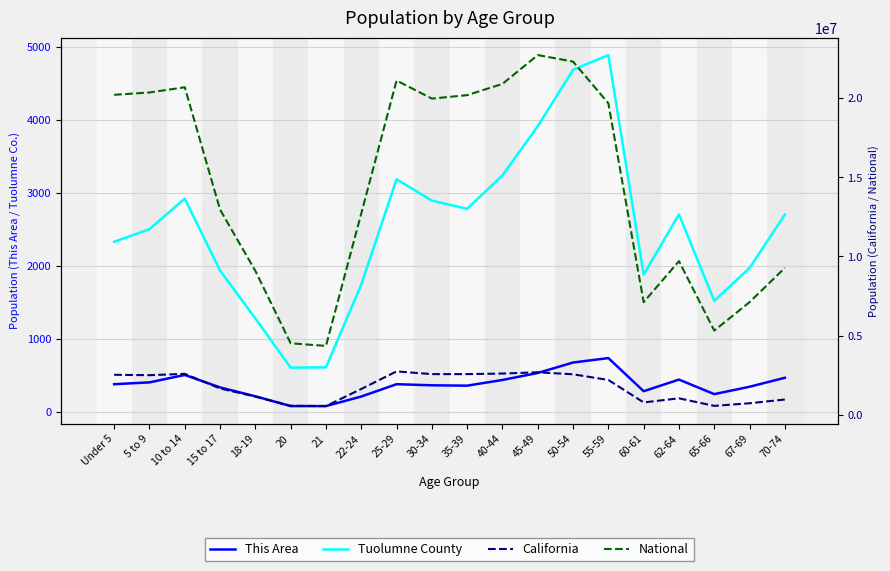

At which label does California reach its minimum?

21